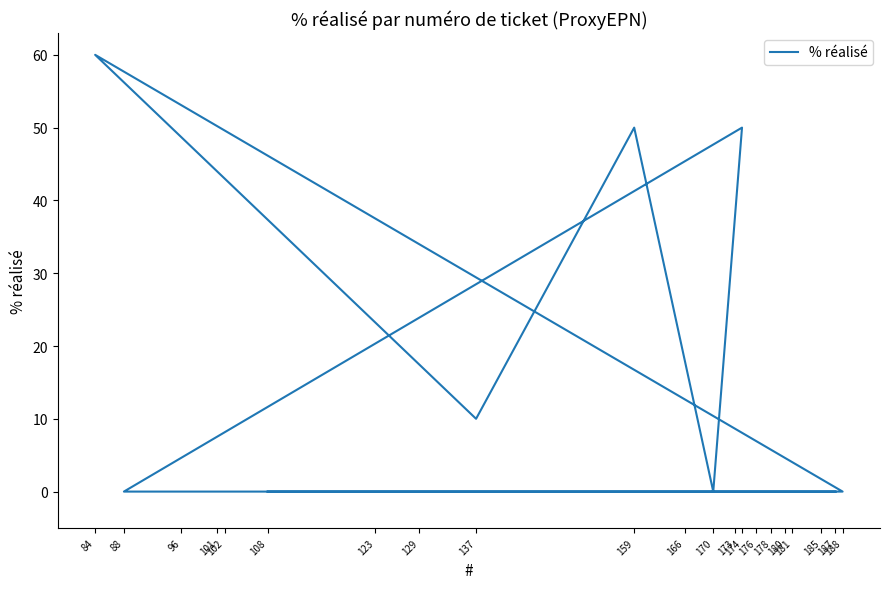

The value at 173 is 0. True or false?

True